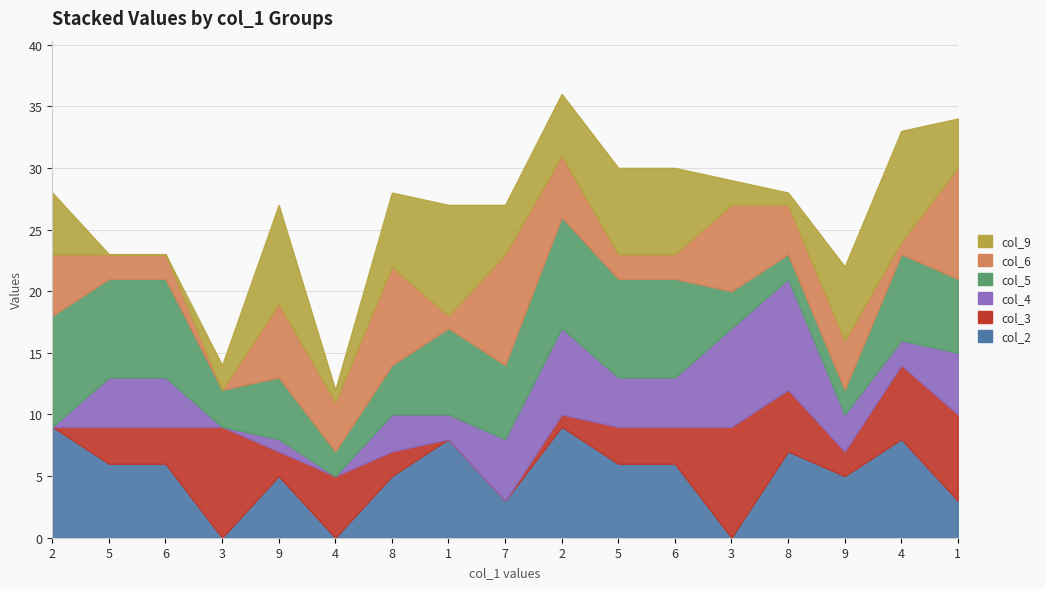

Between which two adjacent categories do col_4 and col_9 first intersect?

2 and 5